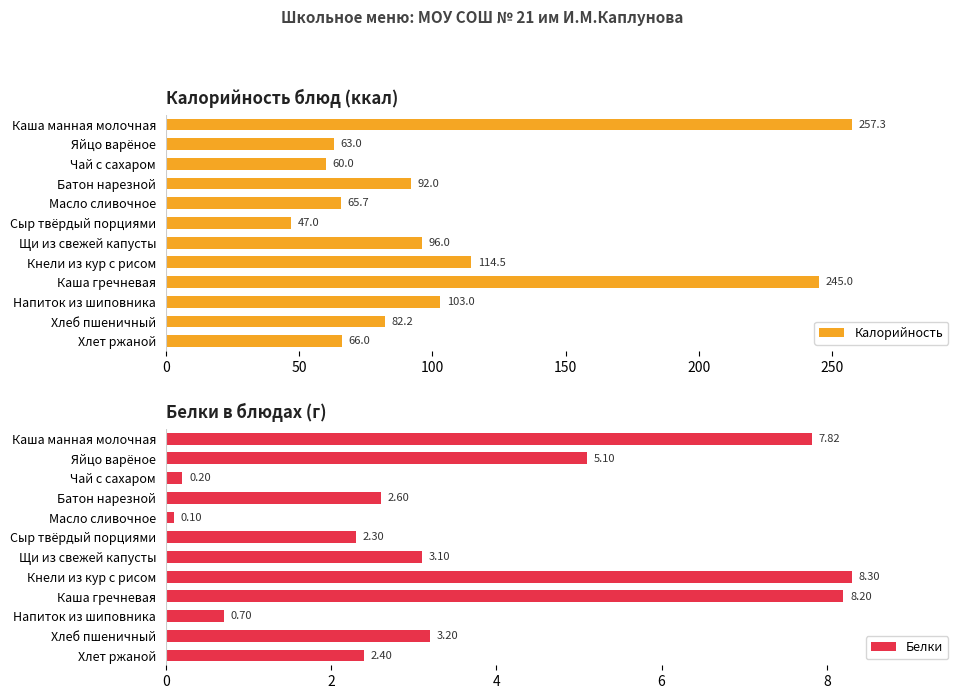

List the labels in order of Калорийность value, smallest first.

Сыр твёрдый порциями, Чай с сахаром, Яйцо варёное, Масло сливочное, Хлет ржаной, Хлеб пшеничный, Батон нарезной, Щи из свежей капусты, Напиток из шиповника, Кнели из кур с рисом, Каша гречневая, Каша манная молочная